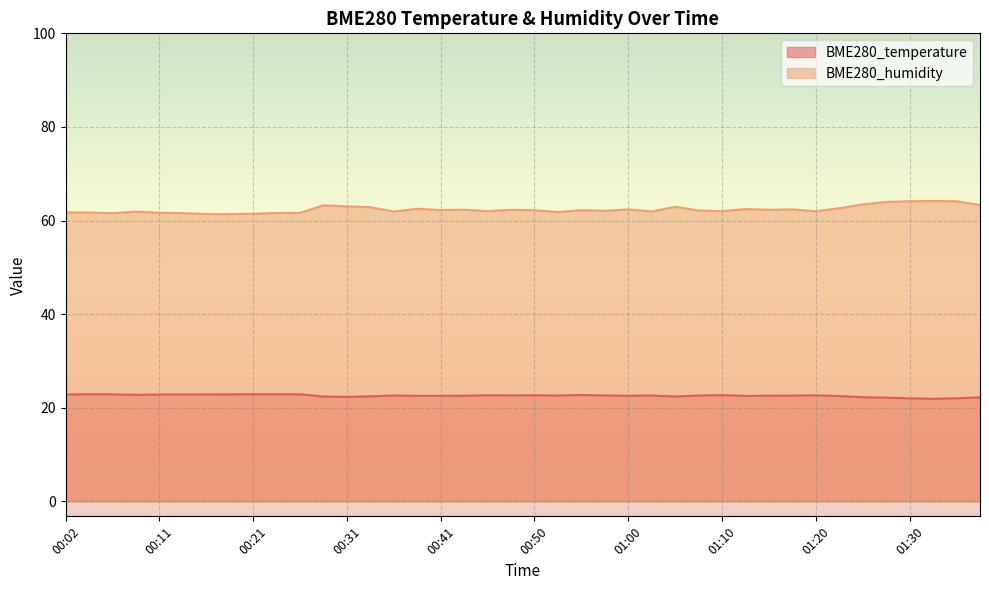

At which category does BME280_humidity reach its first local peak?

00:09